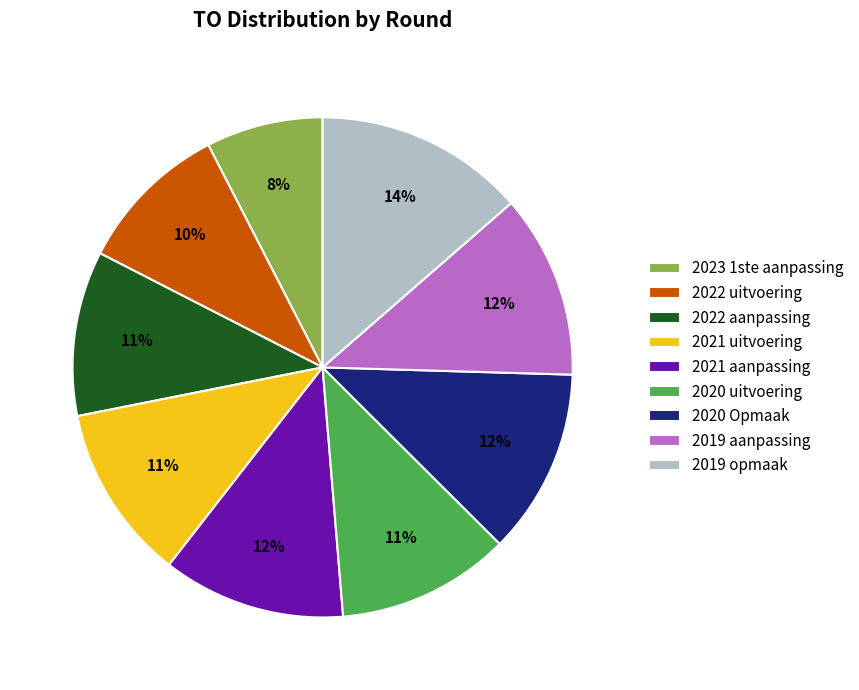

Which category has the biggest portion of the pie?

2019 opmaak